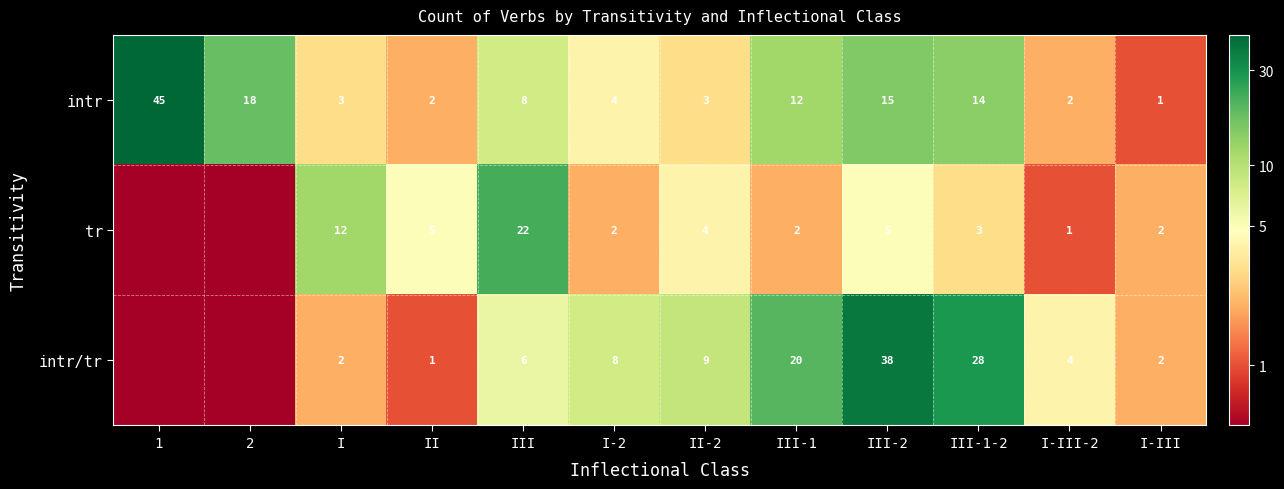

Count the number of data series in this chart.

3